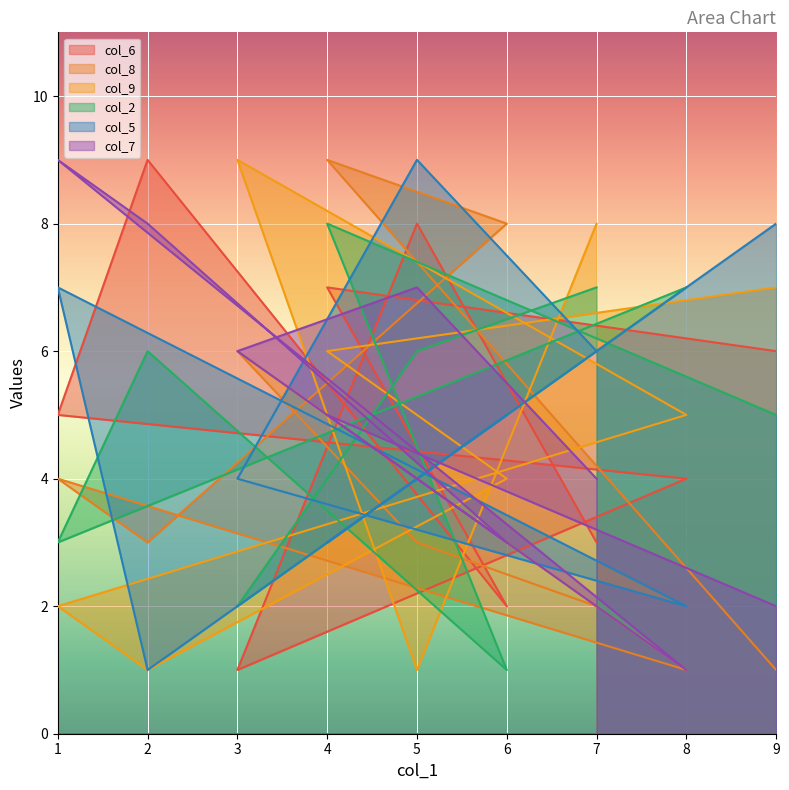

Rank the series by their maximum value, from highest to lowest.

col_6, col_8, col_9, col_5, col_7, col_2